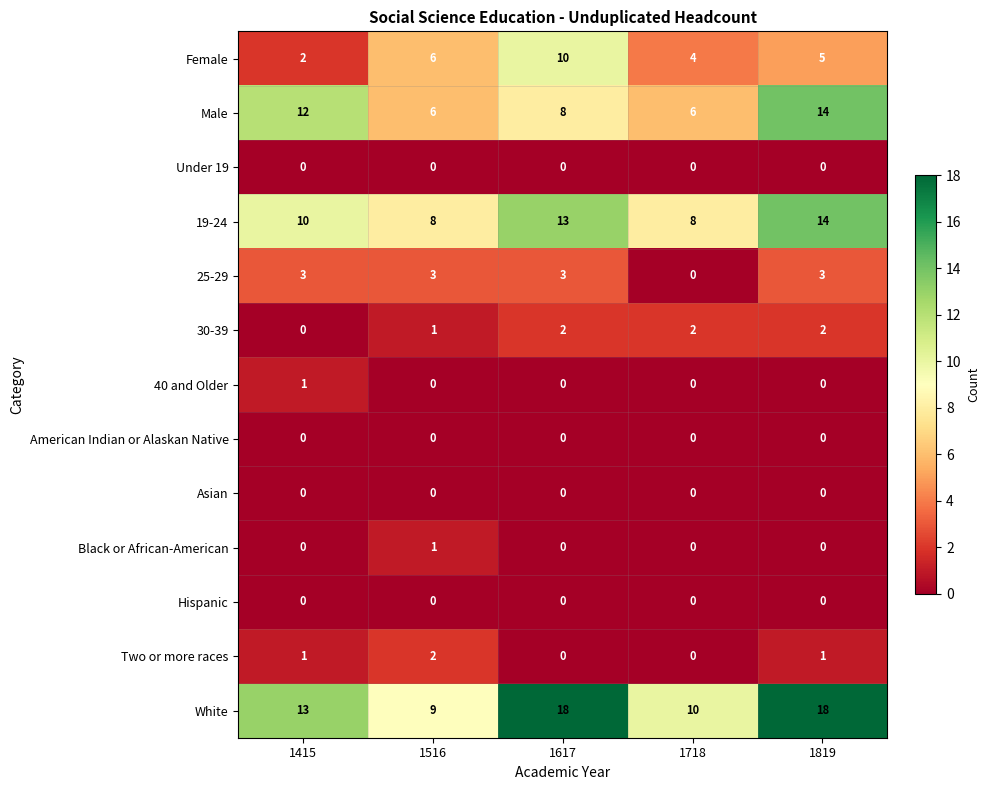

What is the difference between the maximum and minimum values in the Female series?

8